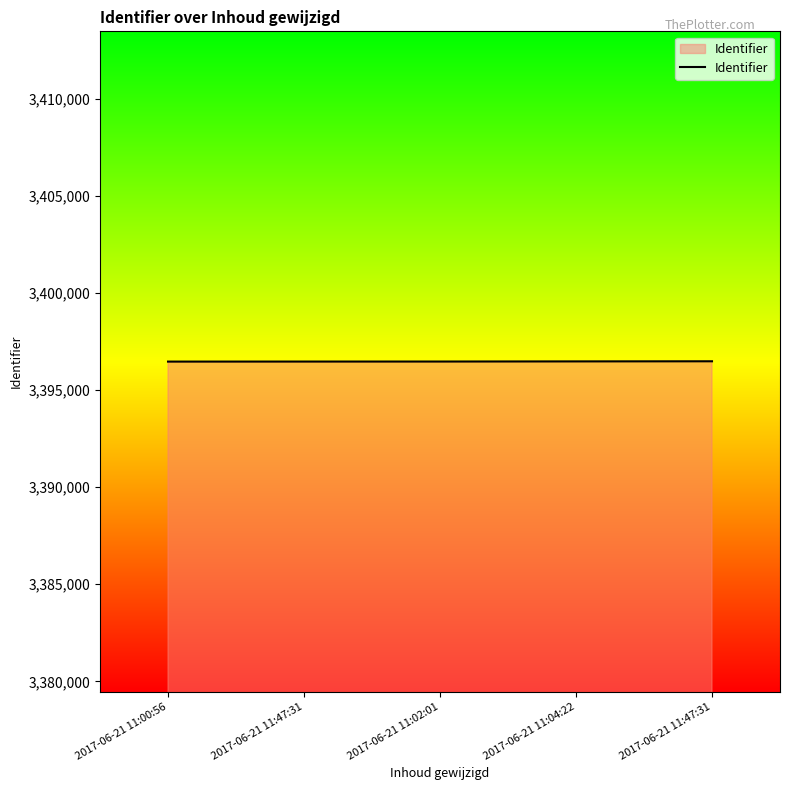

True or false: the data shows 5651132 at 2017-06-21 11:02:01.

False